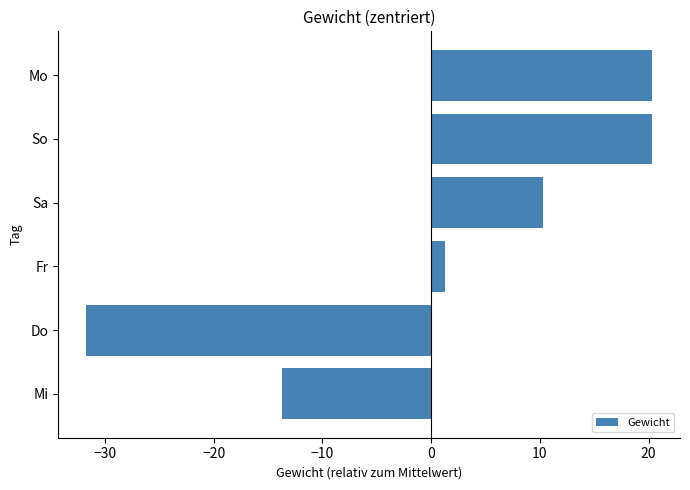

What position from the left is Sa?

4